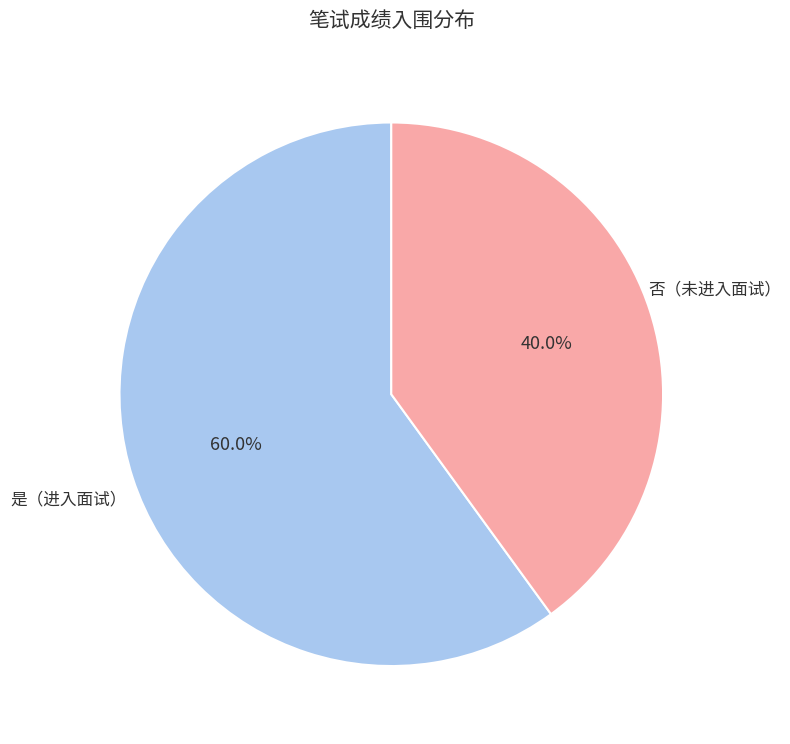

Is there a majority slice in this chart?

Yes